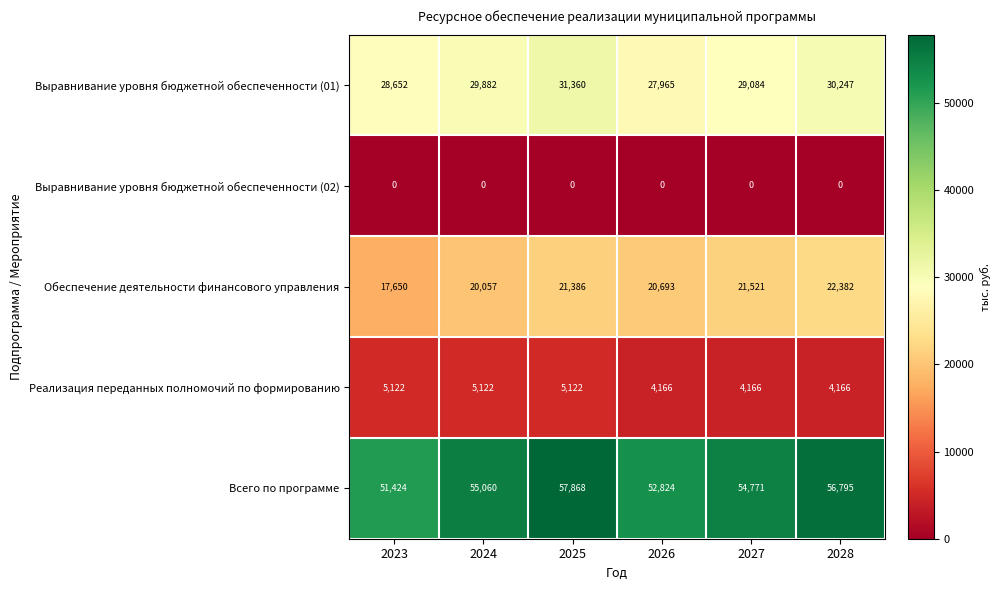

What is the maximum value for Всего по программе?

57868